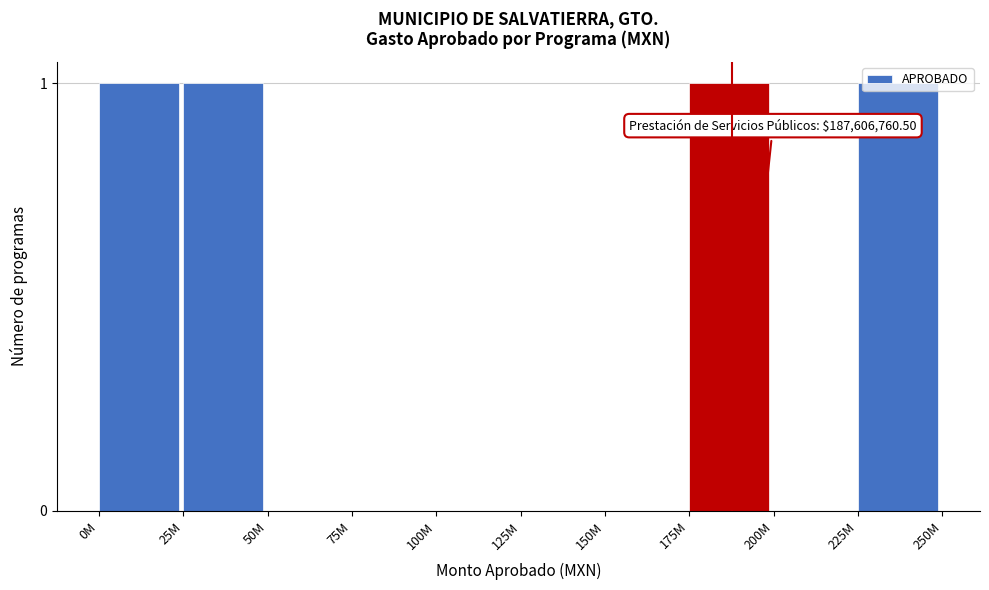

What is the sum of all values?

4